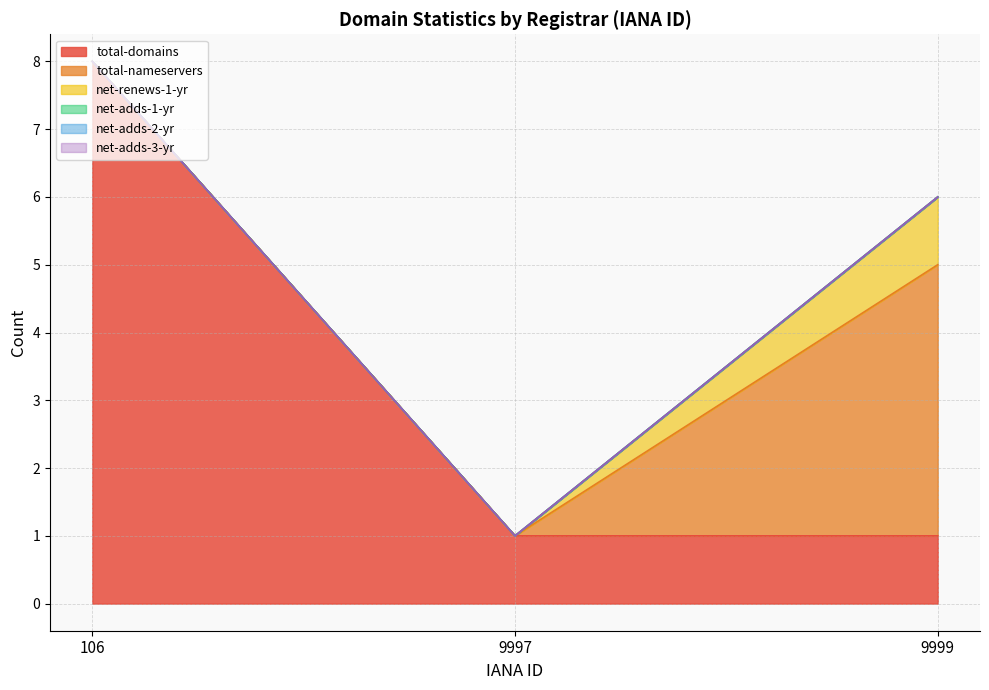

Reading right to left, transcribe all the data shown in this chart.

total-domains: 9999=1	9997=1	106=8
total-nameservers: 9999=4	9997=0	106=0
net-renews-1-yr: 9999=1	9997=0	106=0
net-adds-1-yr: 9999=0	9997=0	106=0
net-adds-2-yr: 9999=0	9997=0	106=0
net-adds-3-yr: 9999=0	9997=0	106=0